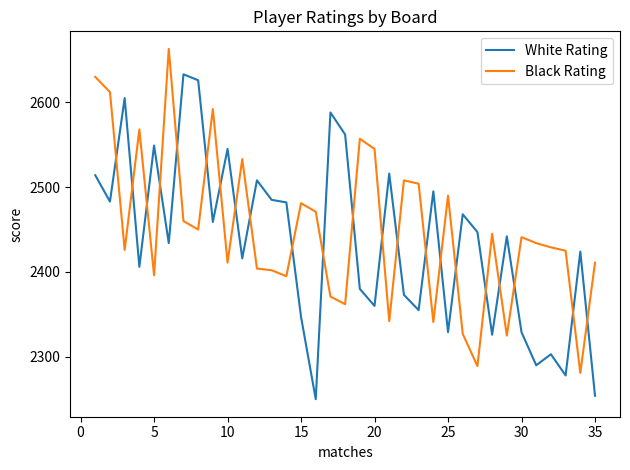

What is the sum of all White Rating values?

85261